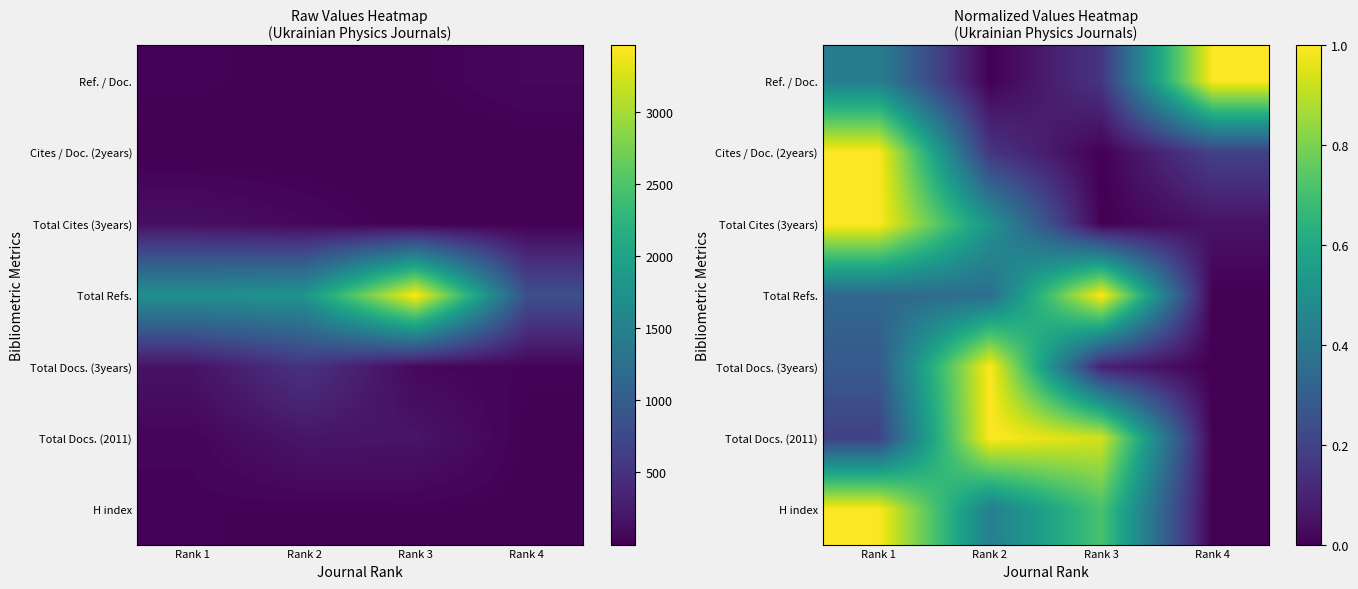

At how many categories does at least one series exceed 0?

4